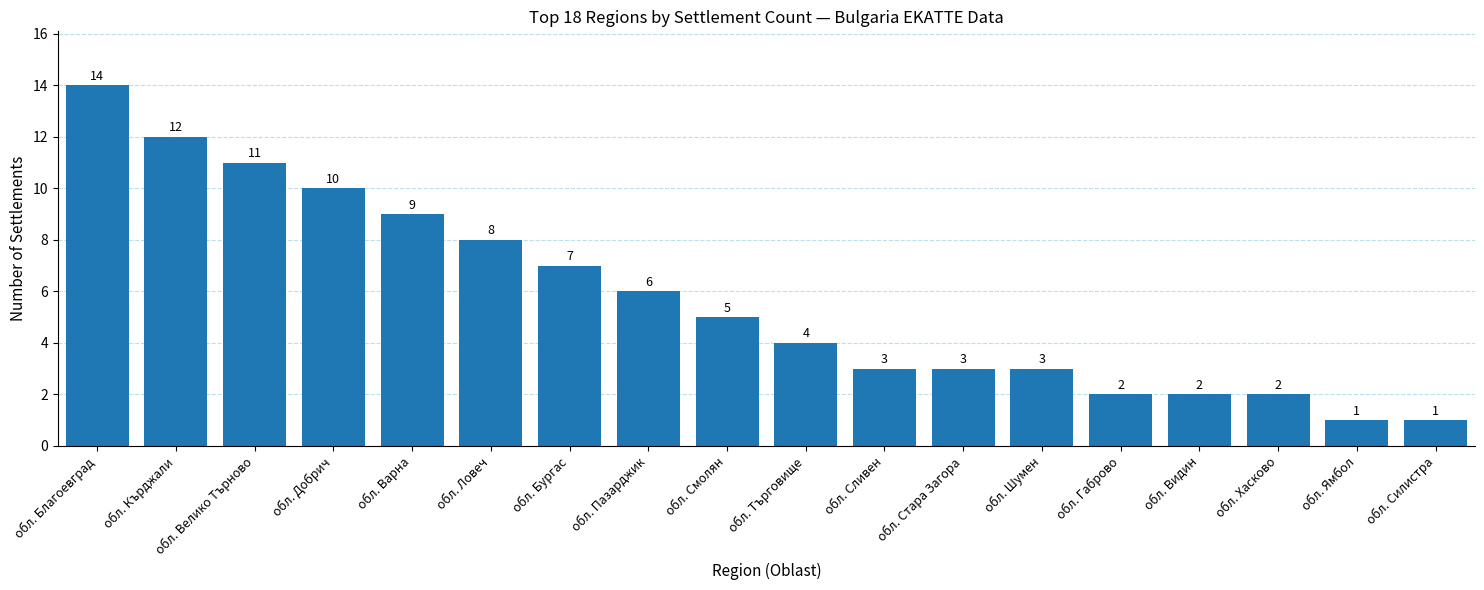

What is the minimum value shown in the chart?

1